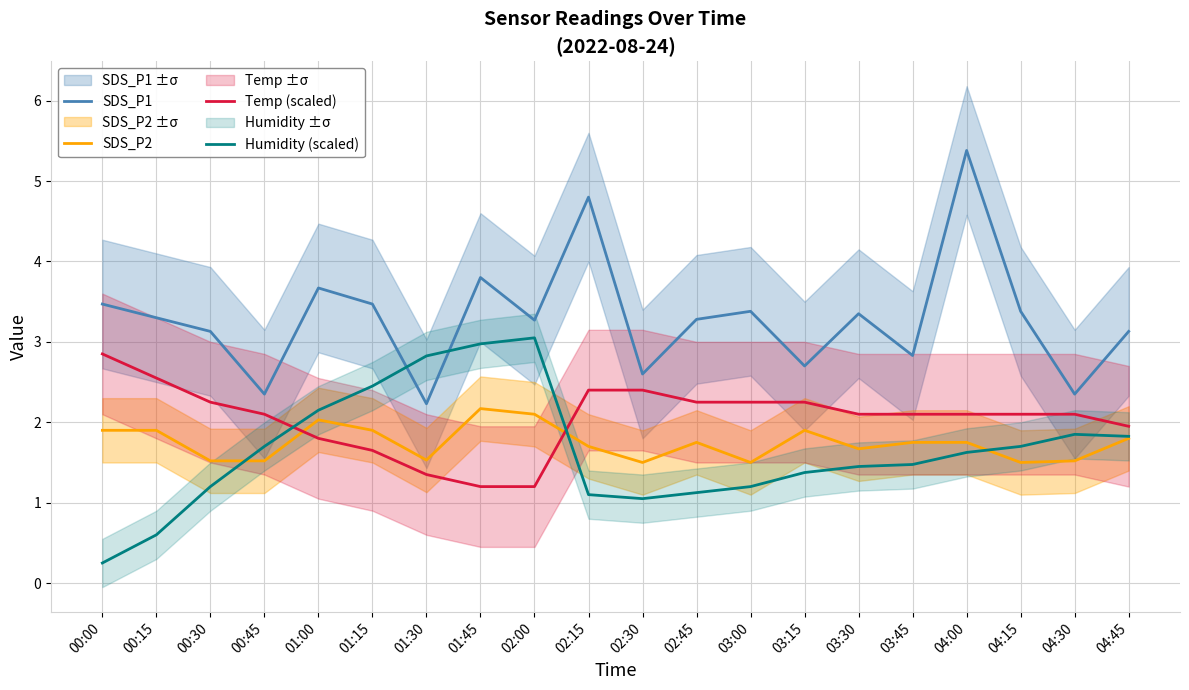

What is the spread (max minus min) of values at 00:00?

3.2